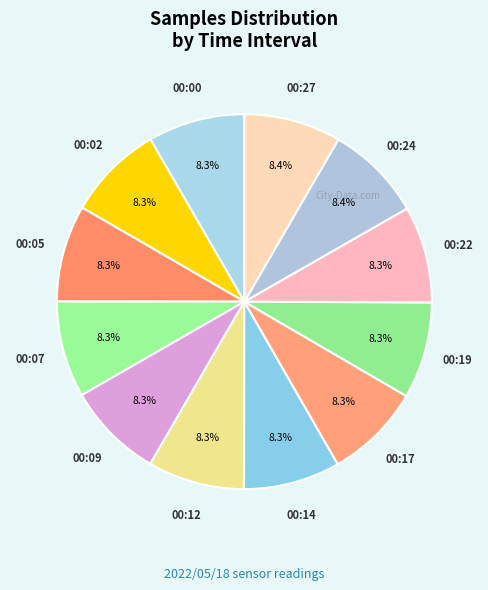

What is the ratio of the value at 00:14 to the value at 00:17?

1.0